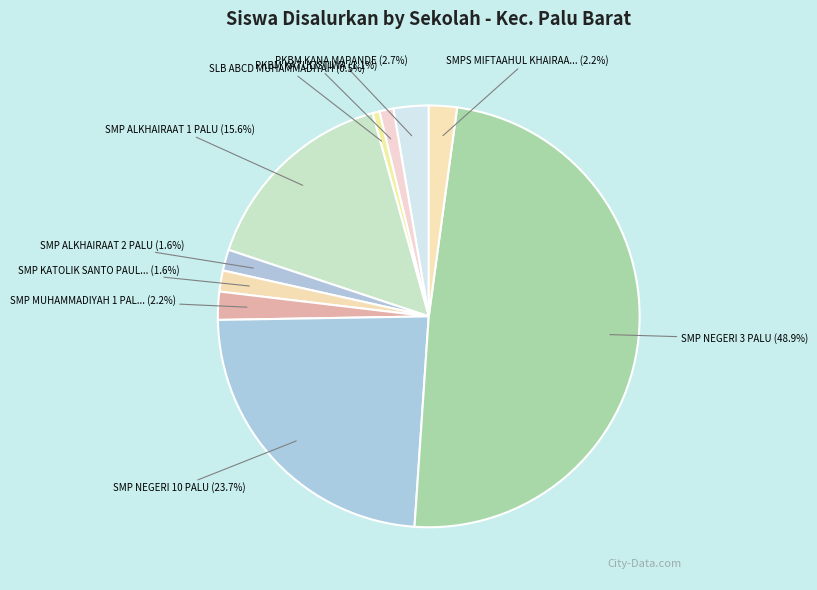

Count the number of slices in the pie.

10